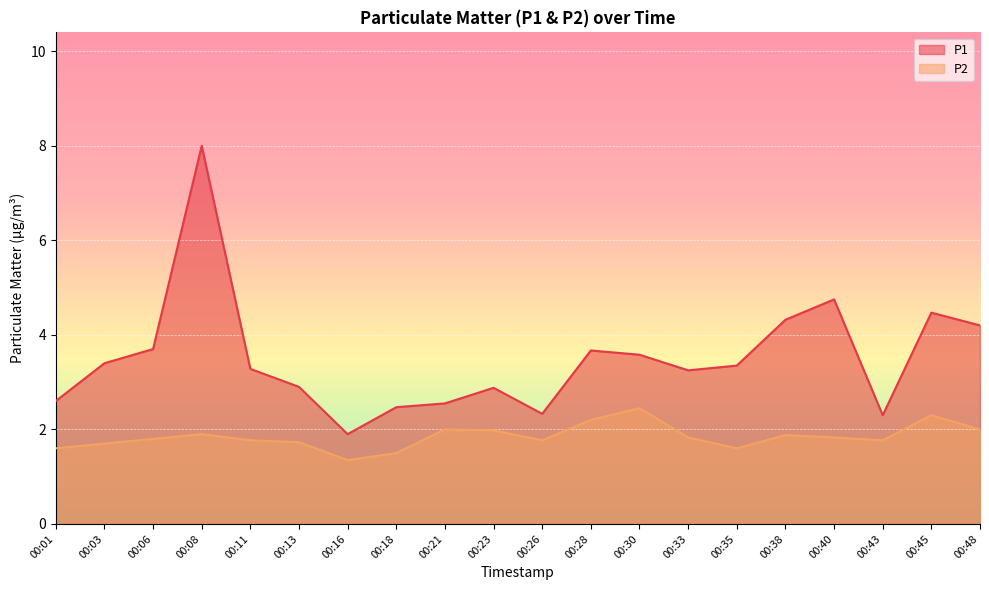

Count the number of categories in the chart.

20